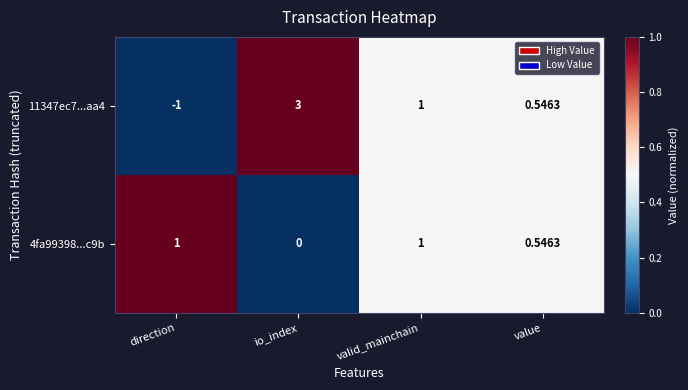

How many values in the 4fa99398...c9b series are below 1?

2